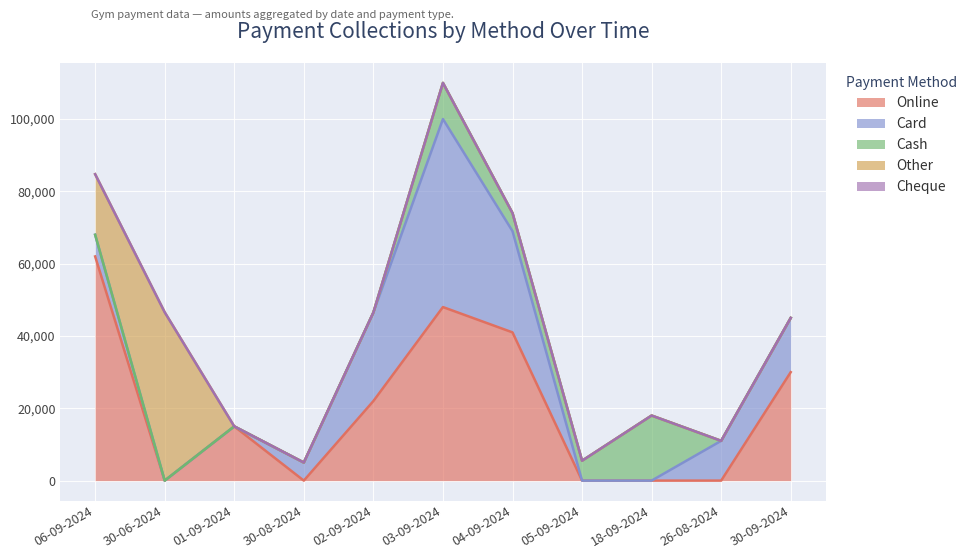

Reading left to right, extract all data points from this chart.

Online: 62000	0	15000	0	22000	48000	41000	0	0	0	30000
Card: 6000	0	0	5000	24500	52000	28000	0	0	11000	15000
Cash: 0	0	0	0	0	10000	5000	5500	18000	0	0
Other: 16750	46565	0	0	0	0	0	0	0	0	0
Cheque: 0	0	0	0	0	0	0	0	0	0	0